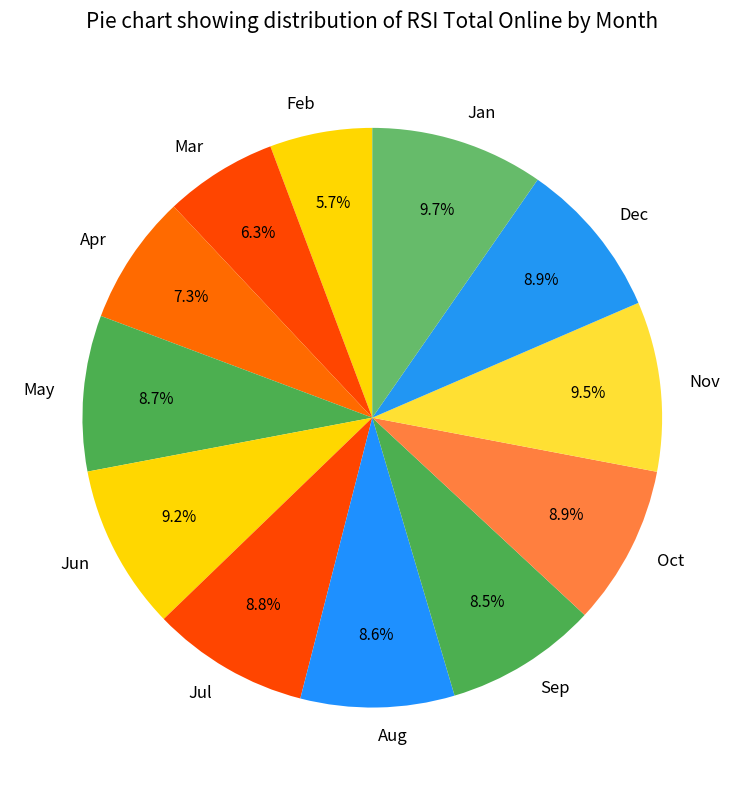

Which slice is the smallest?

Feb